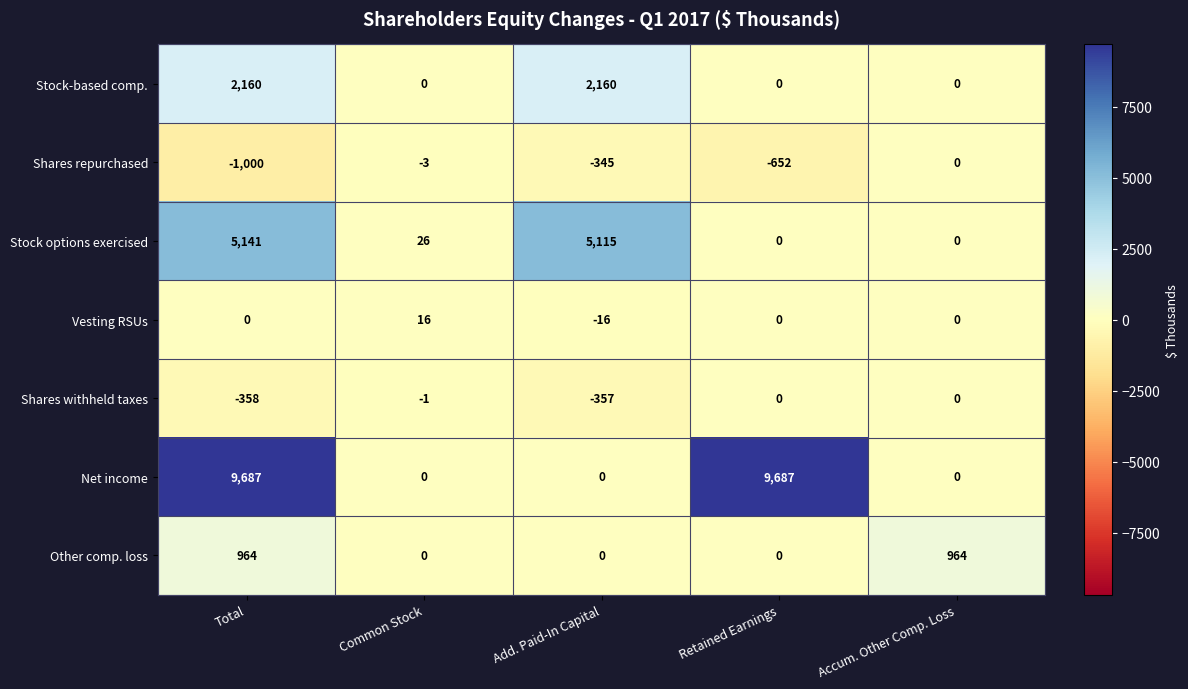

True or false: Stock-based comp. has a value of 0 at Accum. Other Comp. Loss.

True